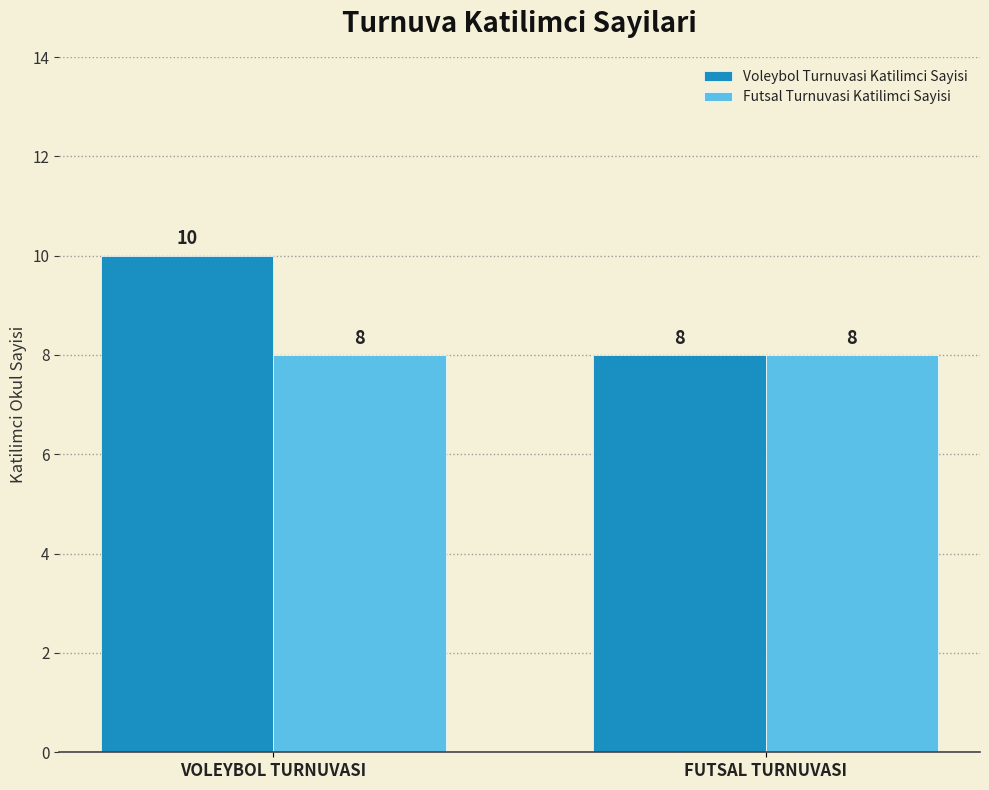

Reading left to right, extract all data points from this chart.

Voleybol Turnuvasi Katilimci Sayisi: 10	8
Futsal Turnuvasi Katilimci Sayisi: 8	8